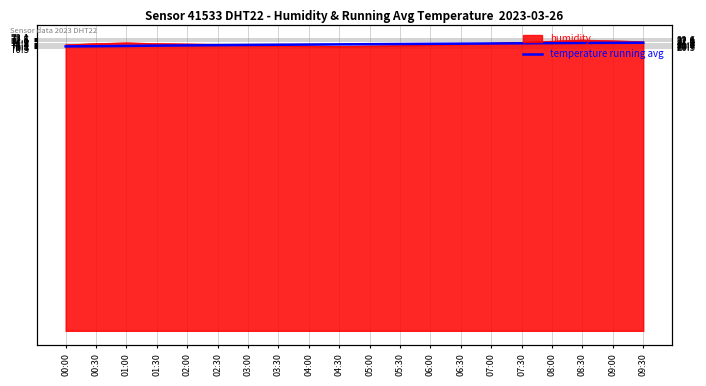

True or false: the data shows 124.7 at 06:30.

False